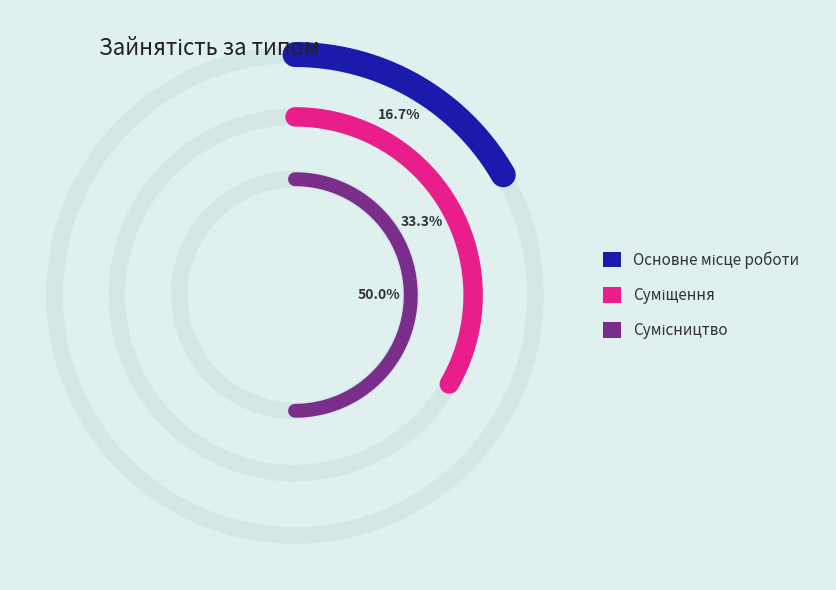

Combined, do Основне місце роботи and Суміщення account for over 50%?

No